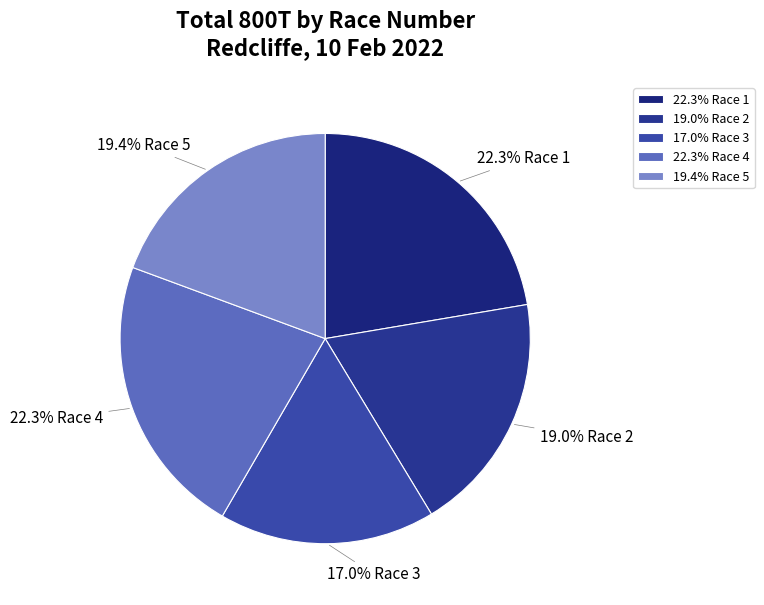

Approximately how many times larger is the value at 17.0% Race 3 compared to 19.0% Race 2?

0.9